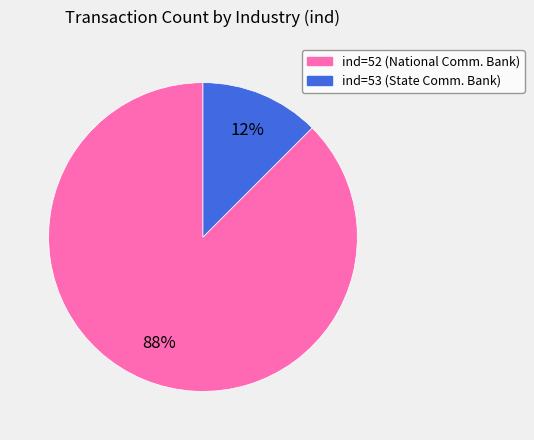

To the nearest percent, what is the average slice percentage?

50%